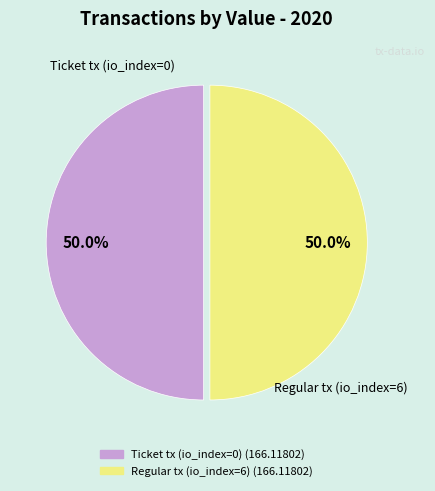

How many segments does this pie chart have?

2